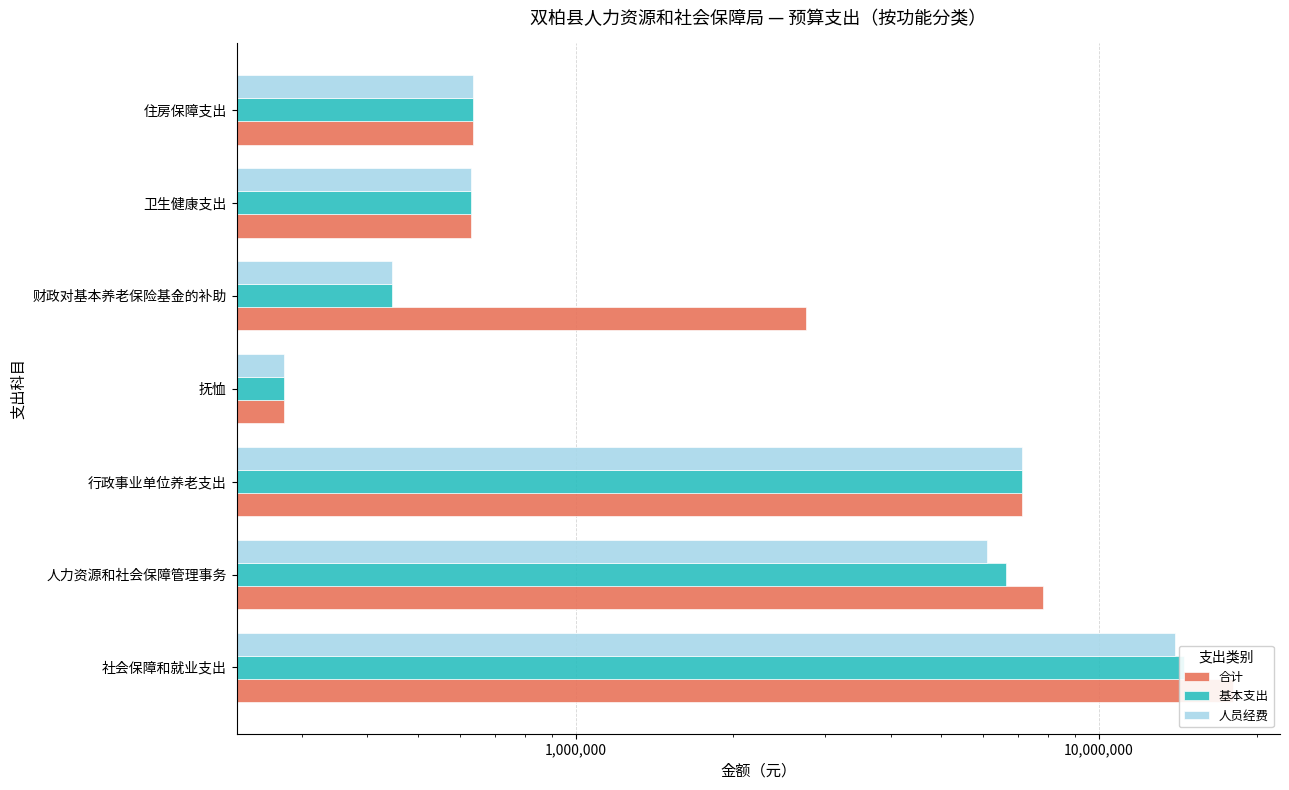

Which series changed the most between 财政对基本养老保险基金的补助 and 卫生健康支出?

合计